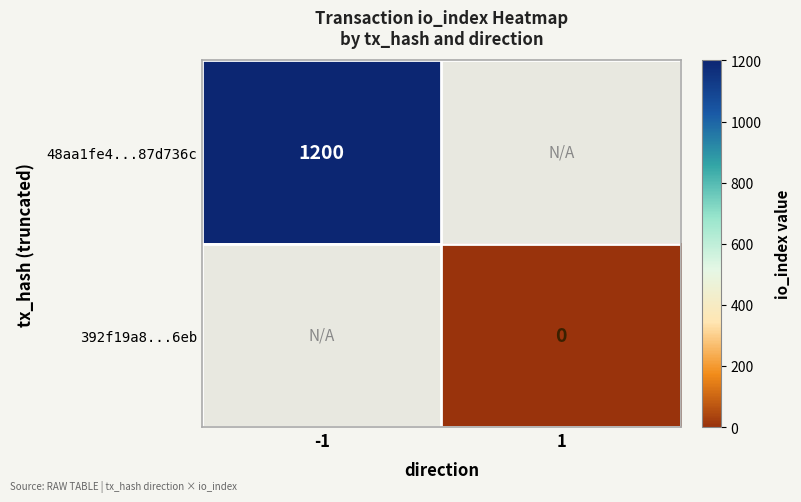

The value of 48aa1fe4...87d736c at -1 is 1200. True or false?

True